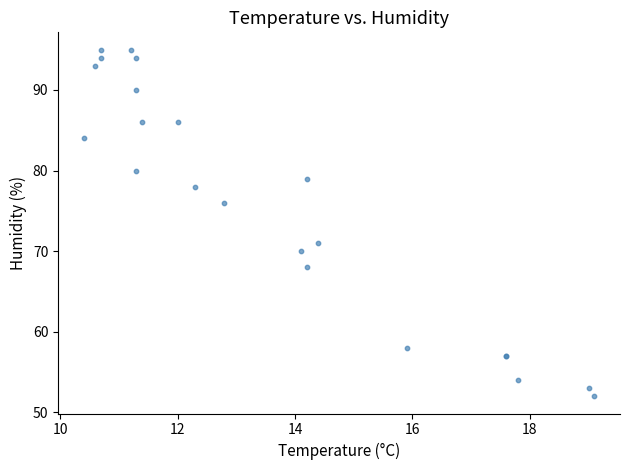

What Y value in the scatter plot is closest to 73?

71